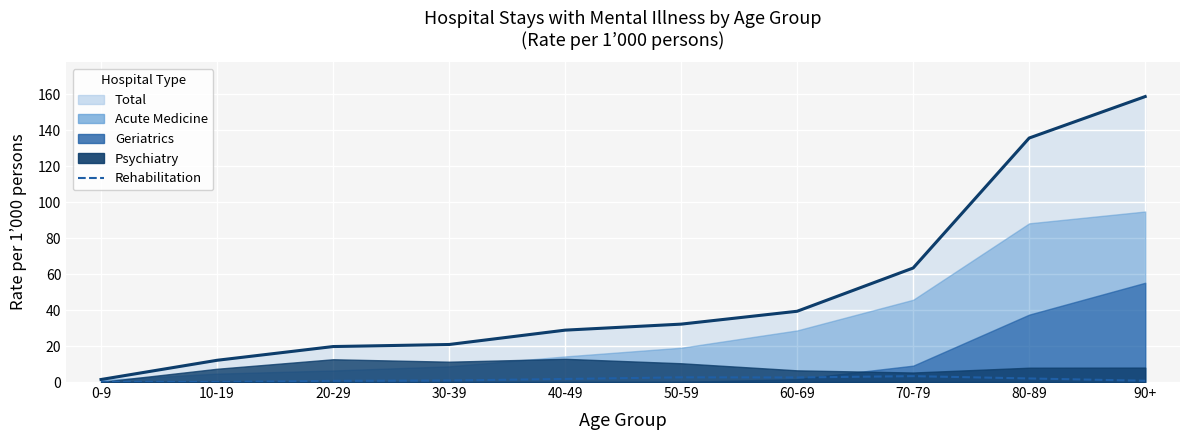

How many lines are shown in the chart?

1